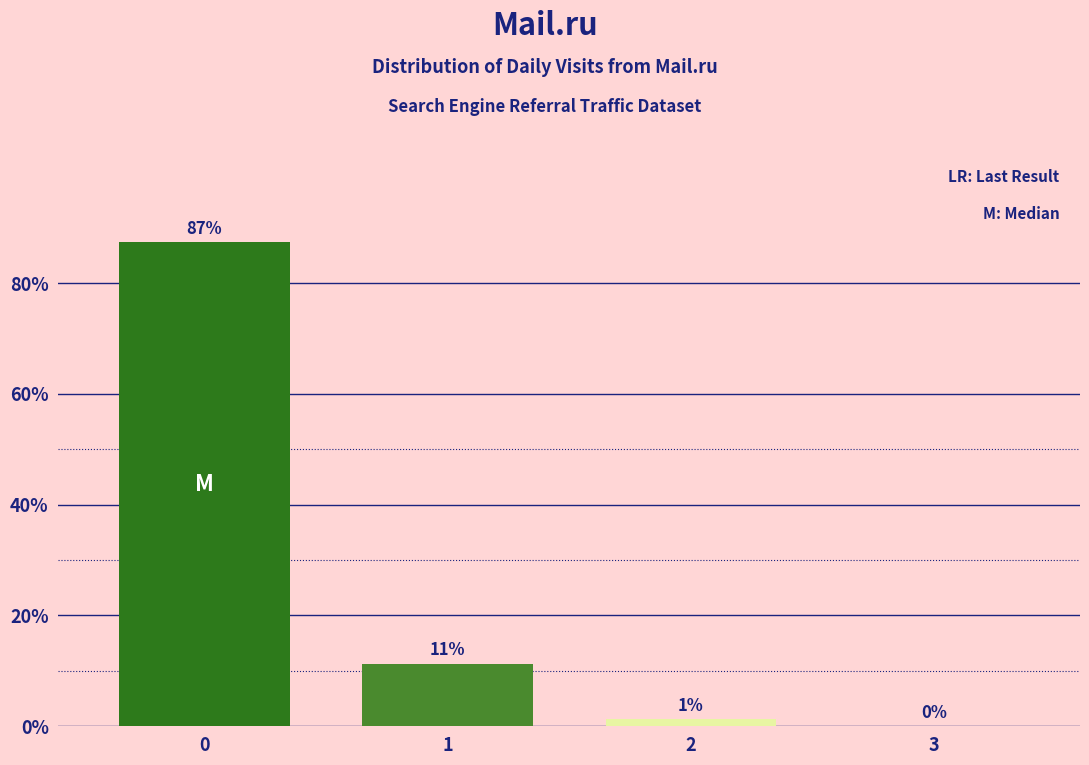

The chart shows a value of 0.0 at 3. True or false?

True